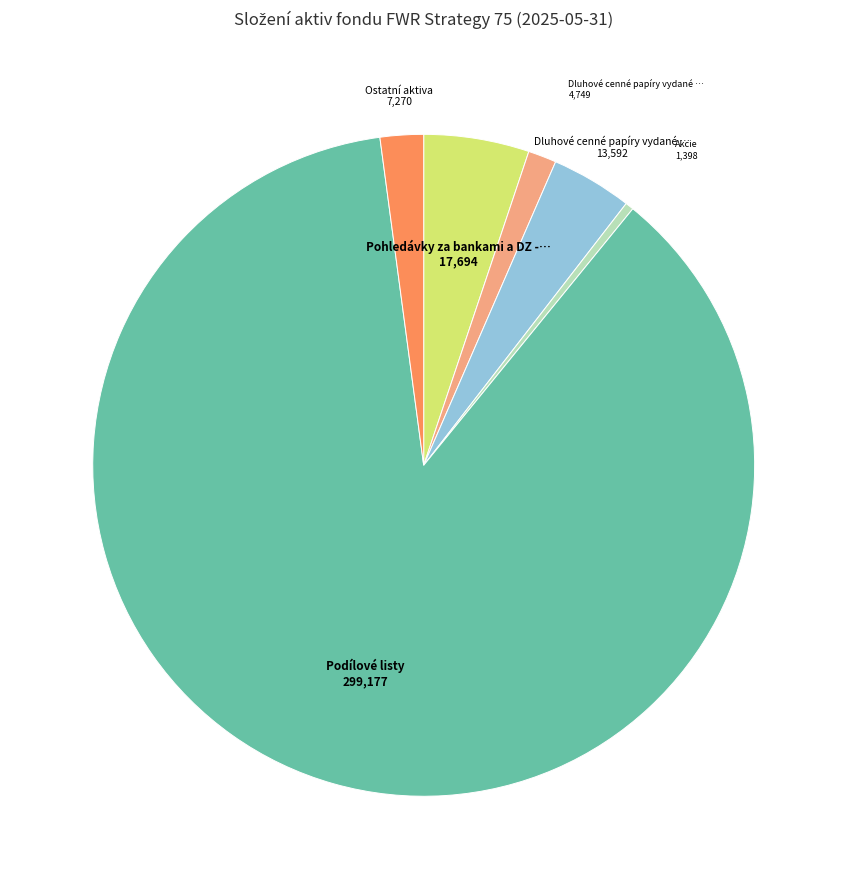

Is there any slice that represents more than half of the pie?

Yes